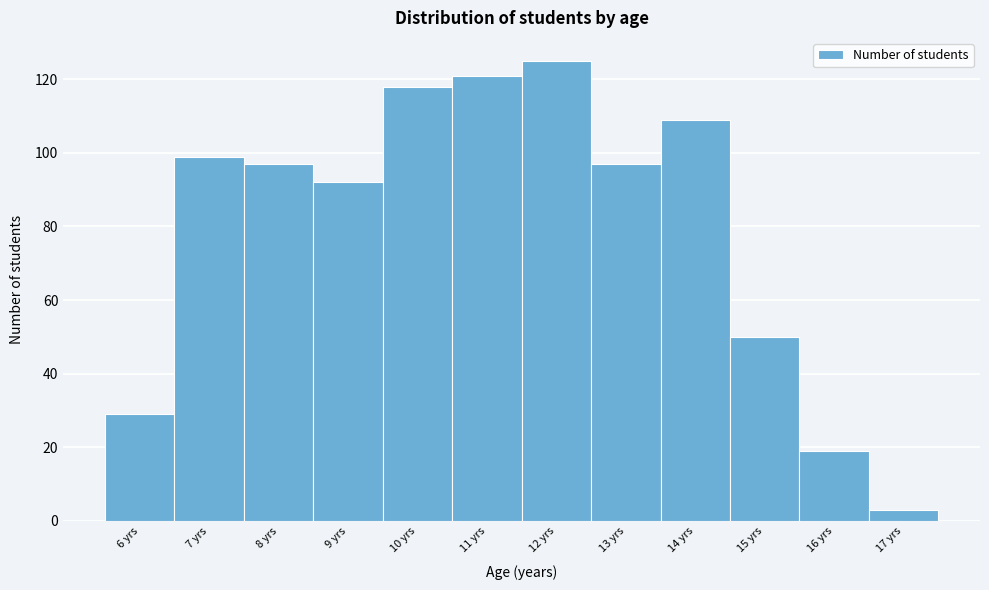

Which range on the x-axis has the tallest bar?

11.5 to 12.5